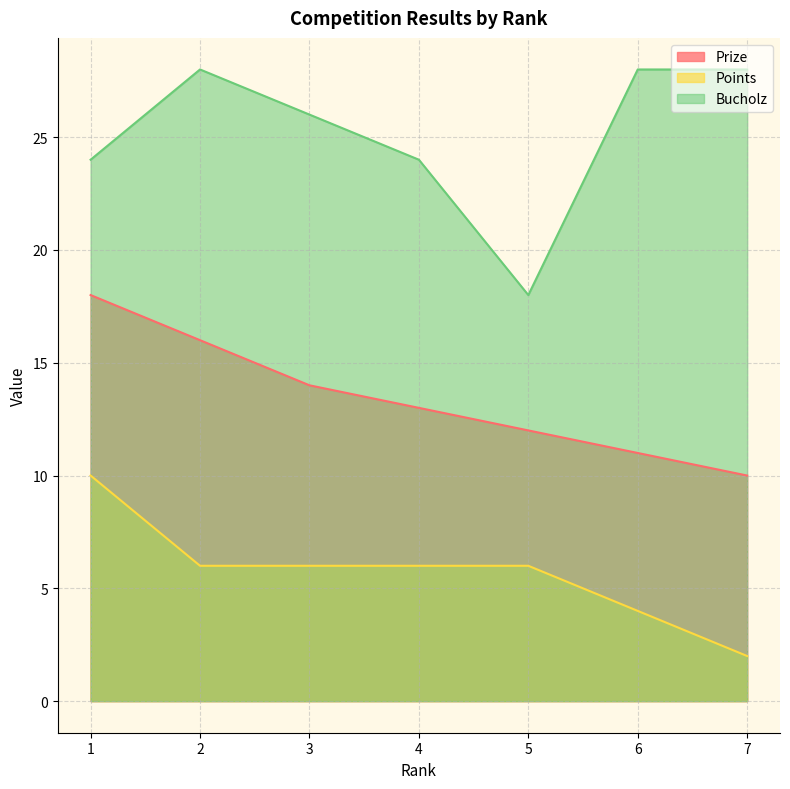

Reading left to right, extract all data points from this chart.

Prize: 1=18	2=16	3=14	4=13	5=12	6=11	7=10
Points: 1=10	2=6	3=6	4=6	5=6	6=4	7=2
Bucholz: 1=24	2=28	3=26	4=24	5=18	6=28	7=28